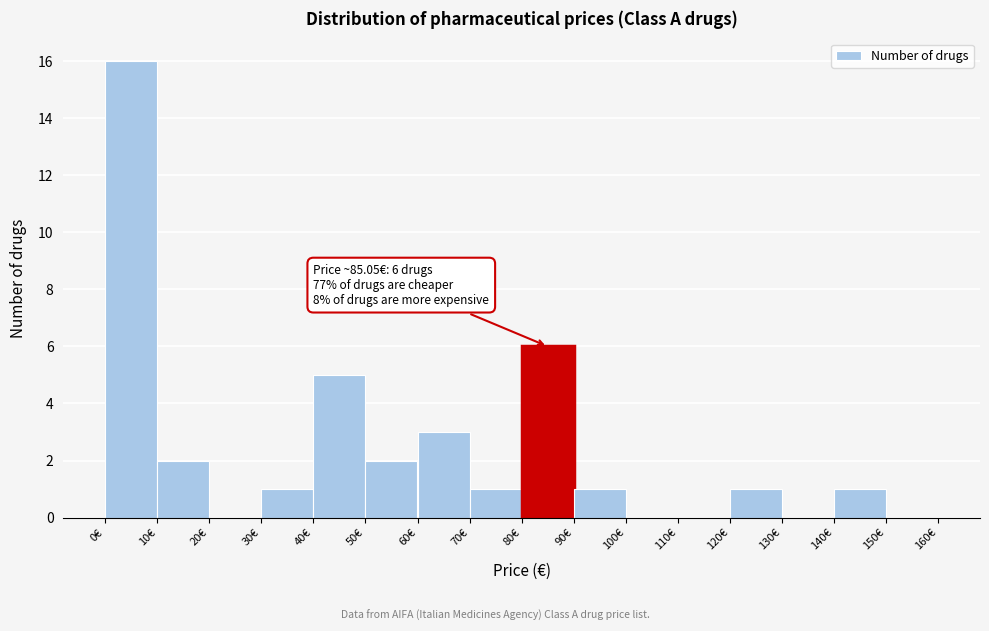

Which range on the x-axis has the tallest bar?

0 to 10